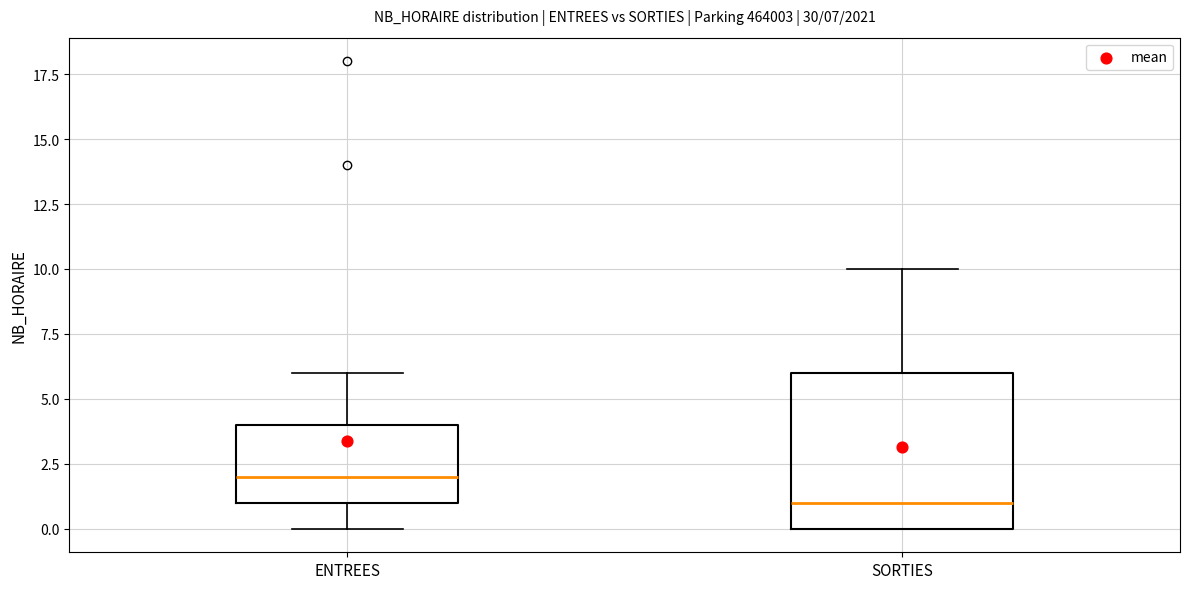

Which box has the lowest median line?

SORTIES